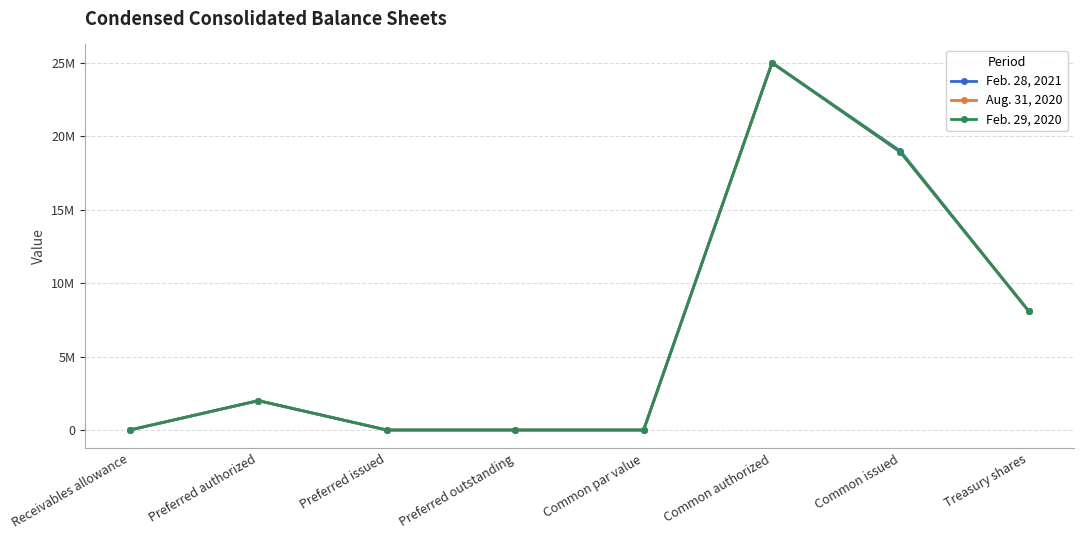

List the series in order of their peak value, lowest first.

Feb. 28, 2021, Aug. 31, 2020, Feb. 29, 2020